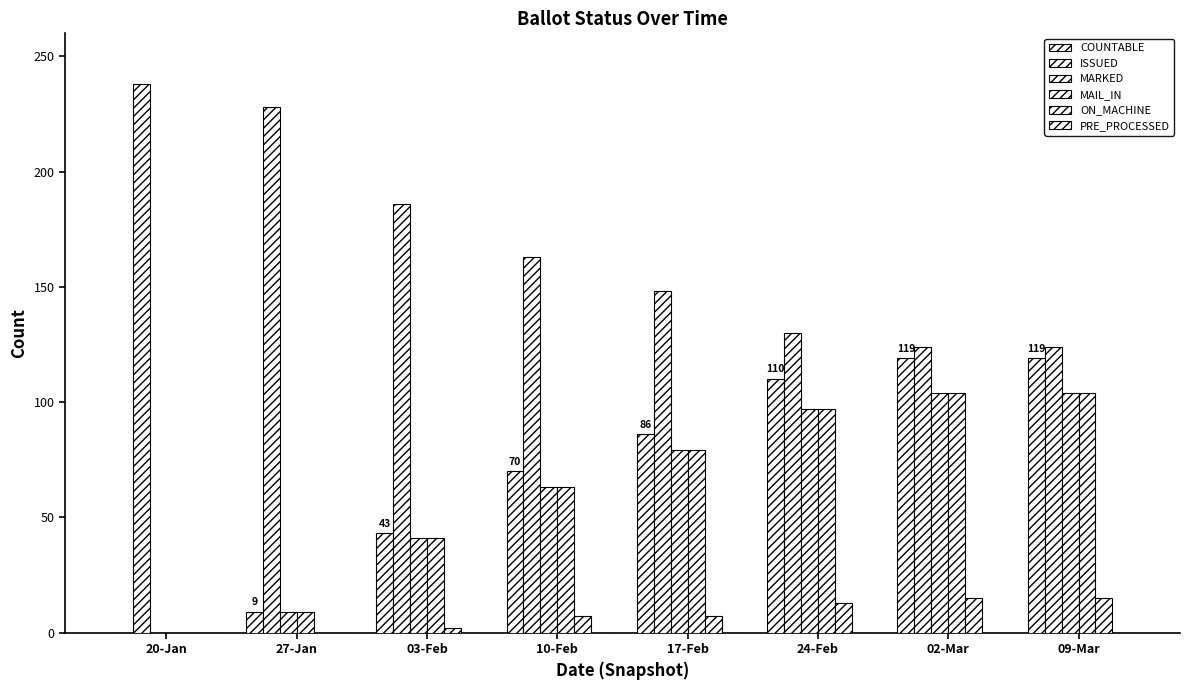

How many data points does each series have?

8